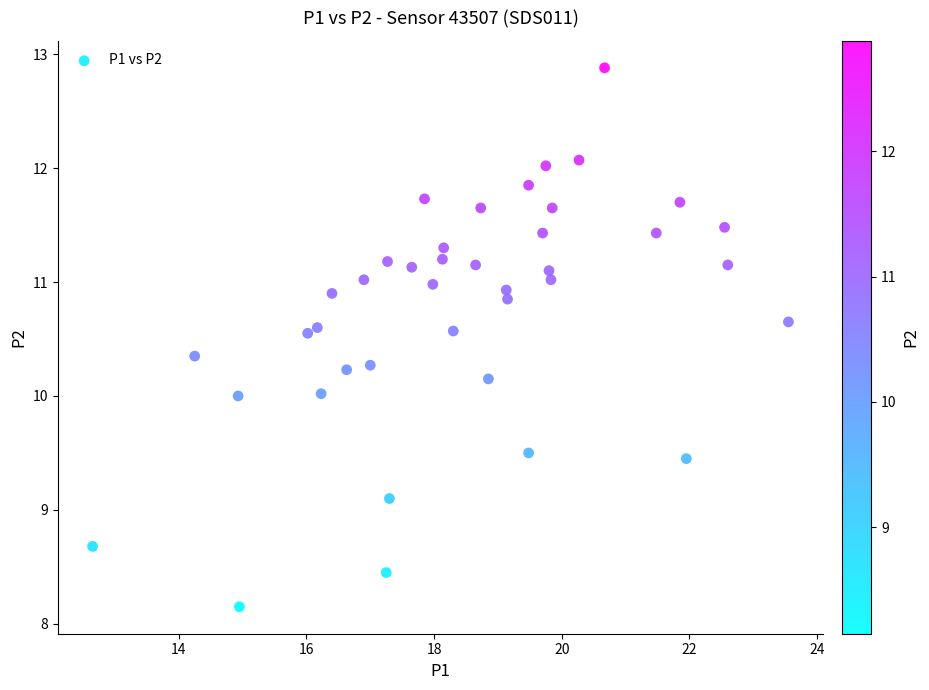

What is the range of Y values (max minus min)?

4.7